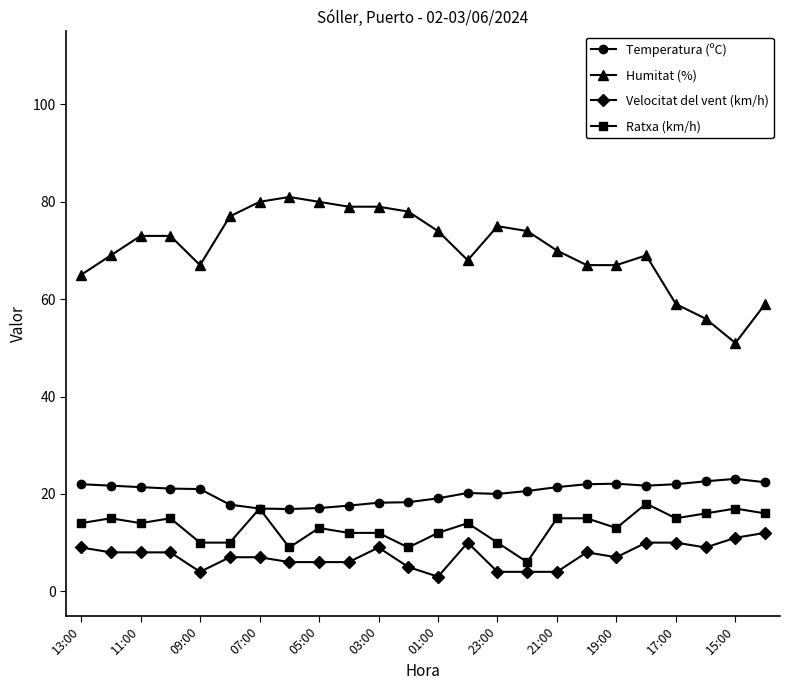

What is the value of the Temperatura (ºC) point at the 21st from the left?

22.0